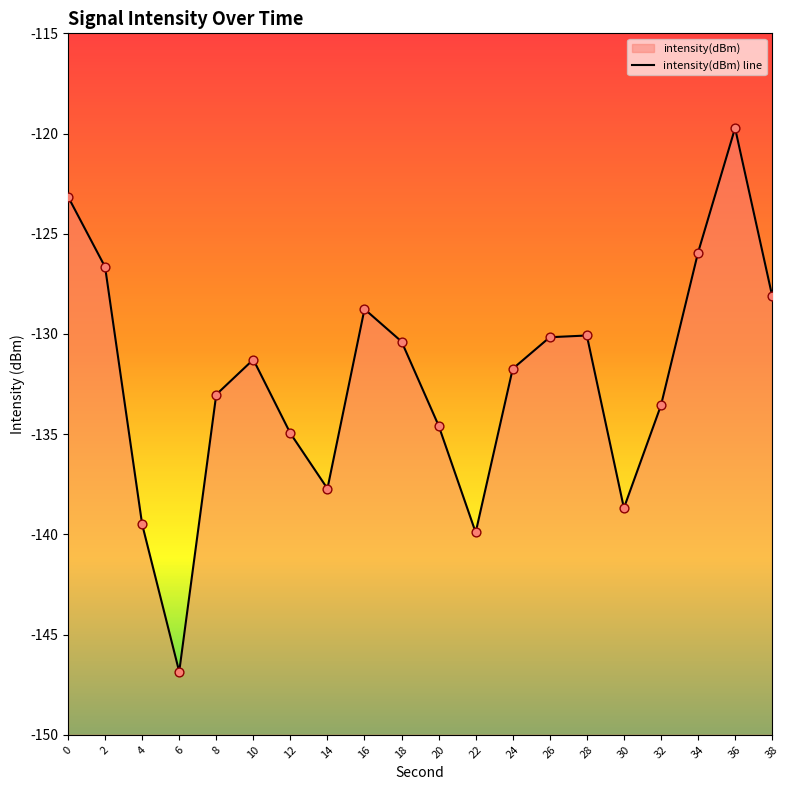

Between 6 and 34, which is larger?

34